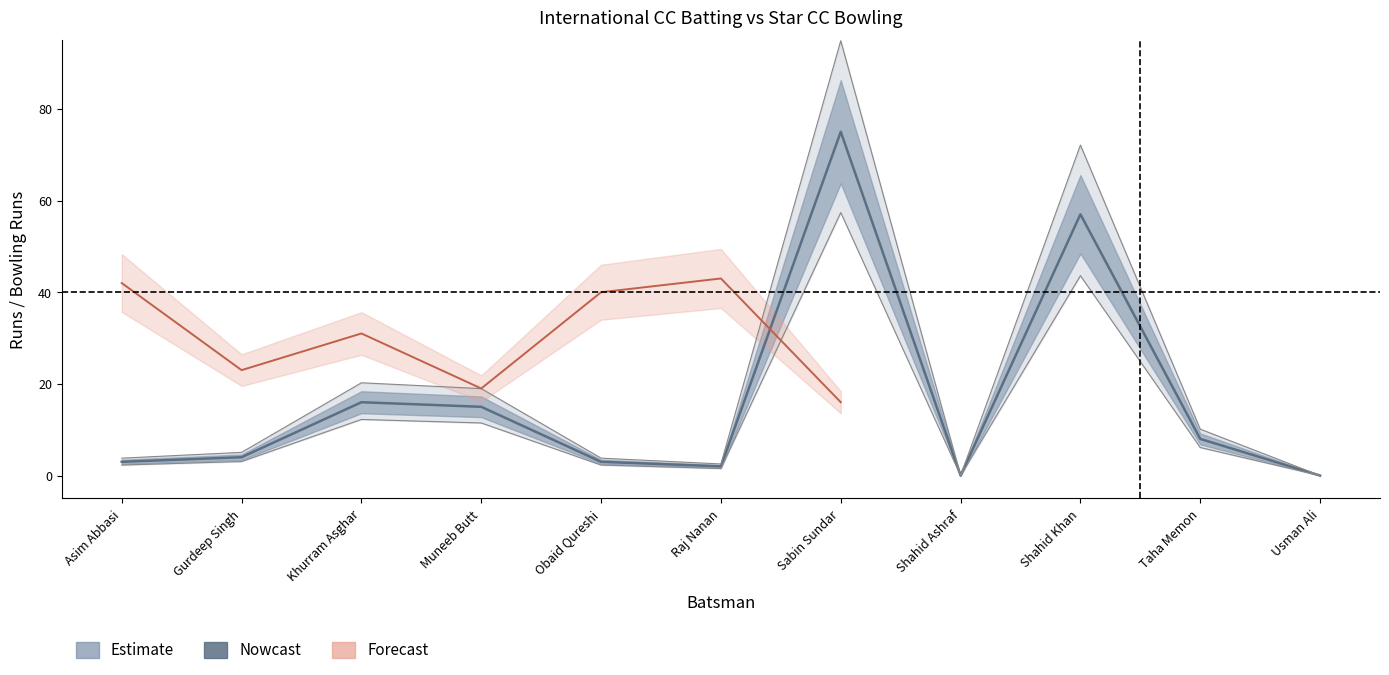

Reading left to right, extract all data points from this chart.

Runs: 3.0	4.0	16.0	15.0	3.0	2.0	75.0	0.0	57.0	8.0	0.0
Balls: 2.3	3.1	12.2	11.5	2.3	1.5	57.4	0.0	43.6	6.1	0.0